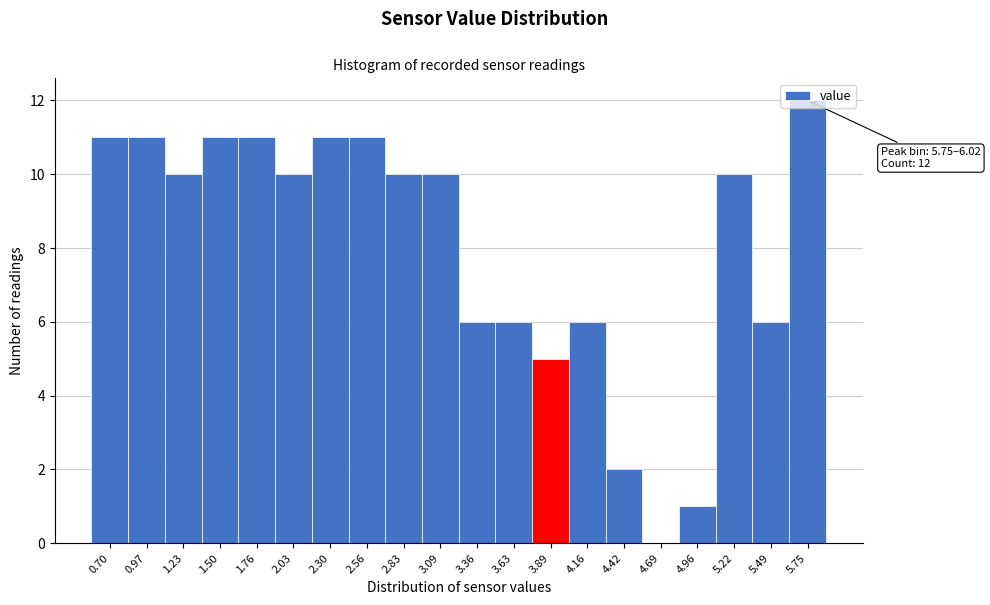

What is the sum of all values?

160